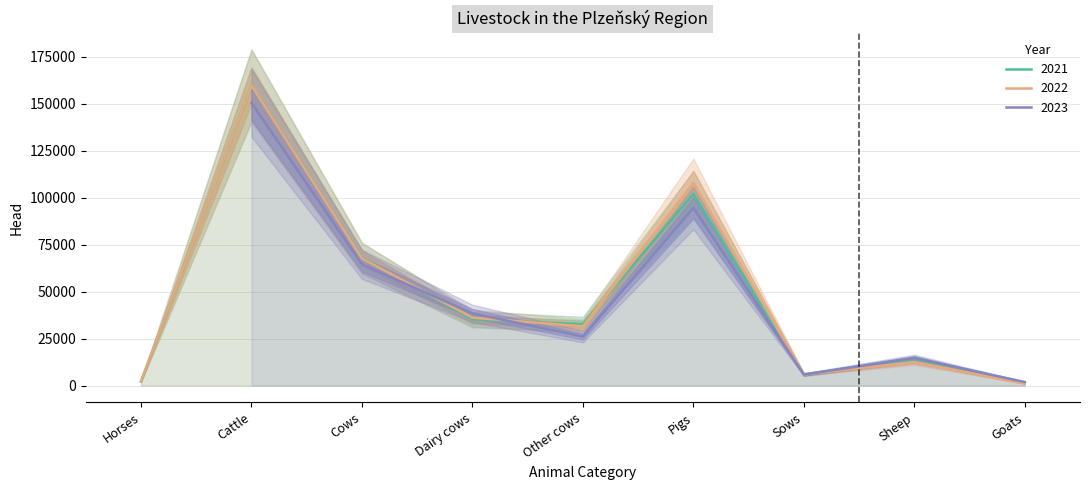

What is the approximate value of 2022 at Pigs, to the nearest 100?

107800